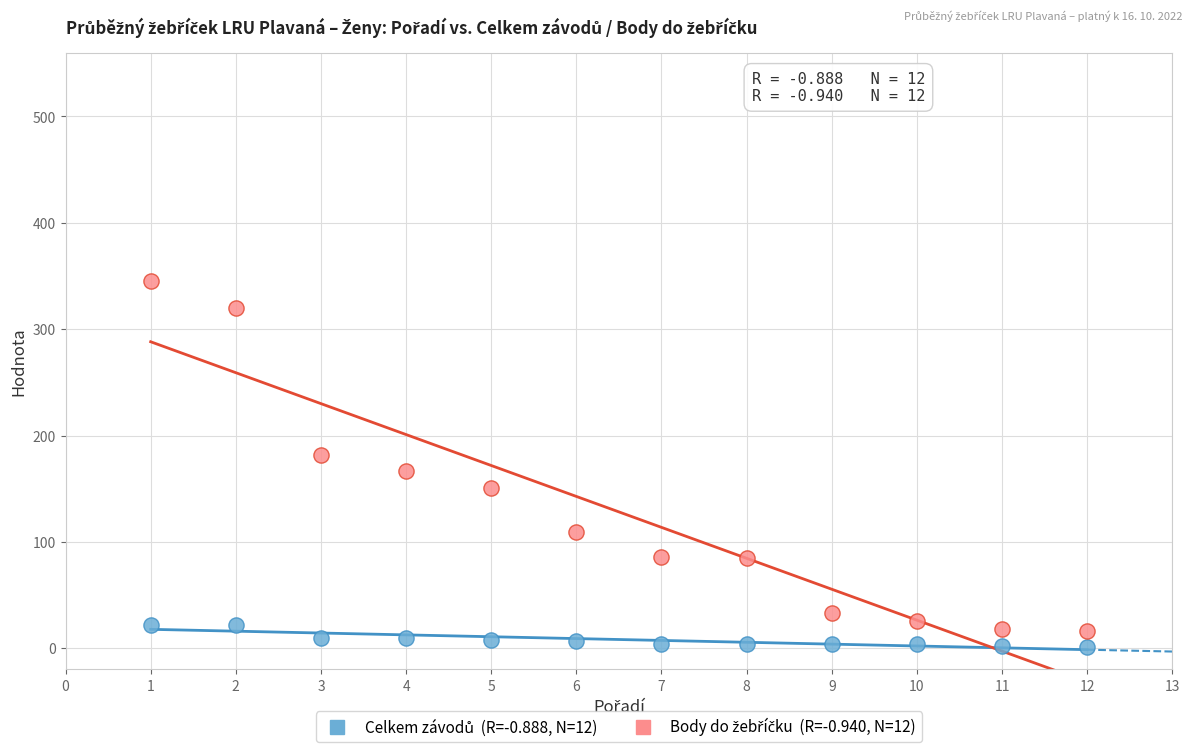

Across all data points, what is the range of Y values (max minus min)?

344